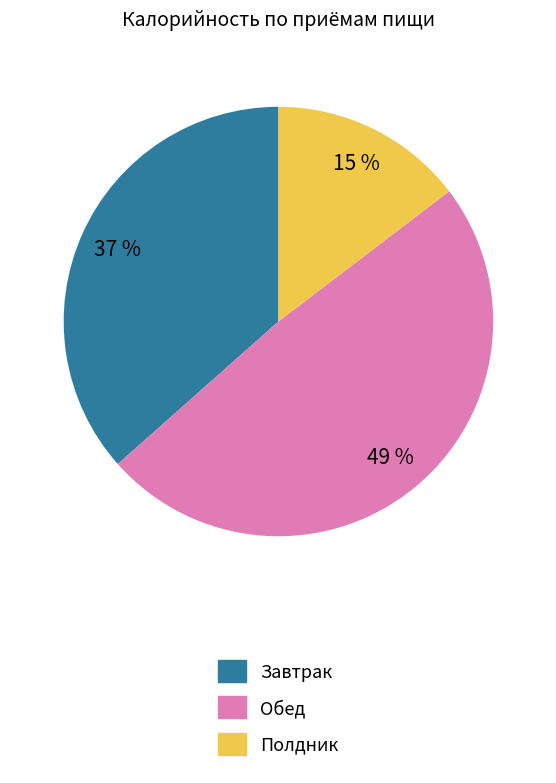

Does any single category account for the majority?

No